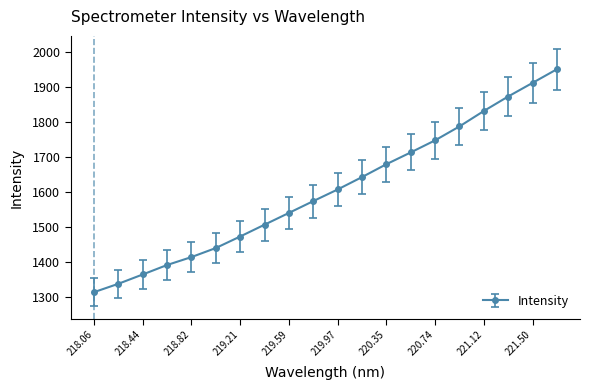

True or false: there are more than 1 points higher than both neighbors.

False